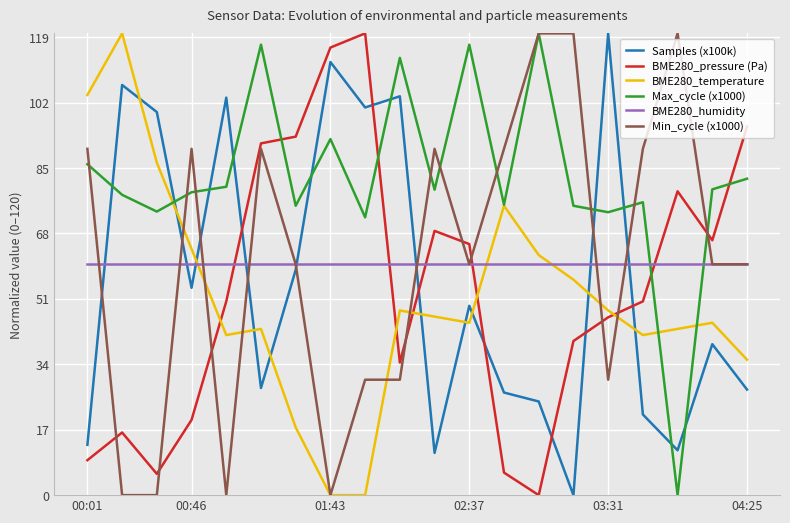

Which series has the largest total across all categories?

Max_cycle (x1000)